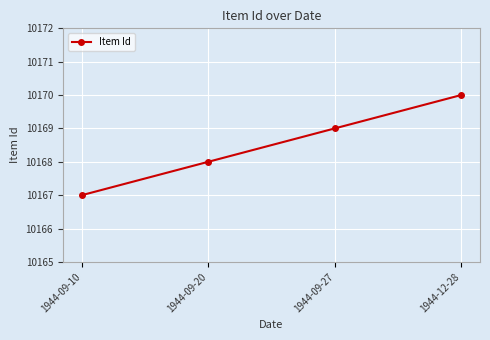

Rank the categories by value from highest to lowest.

1944-12-28, 1944-09-27, 1944-09-20, 1944-09-10